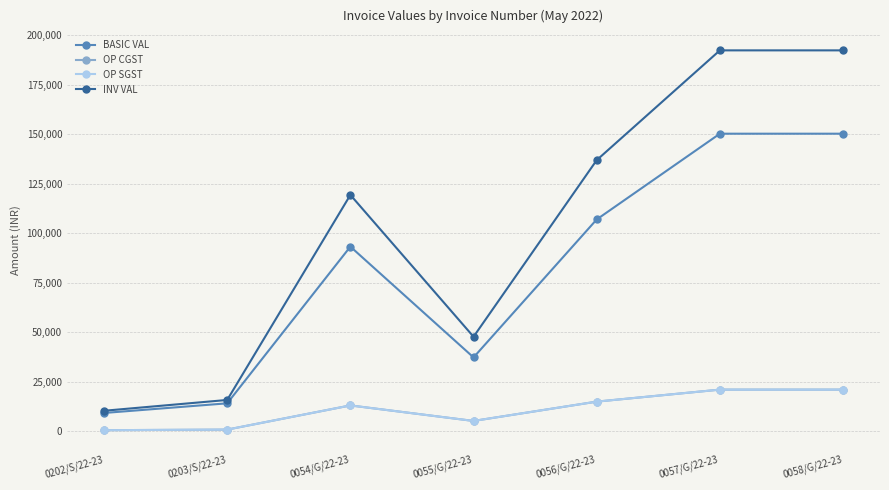

True or false: BASIC VAL and INV VAL intersect in this chart.

False